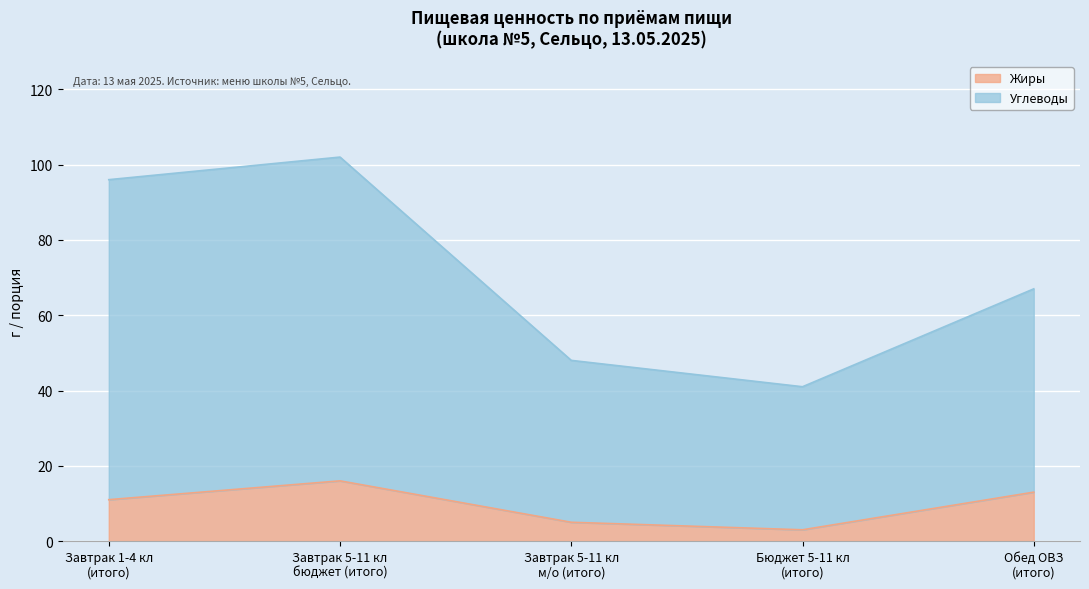

What is the maximum value for Жиры?

16